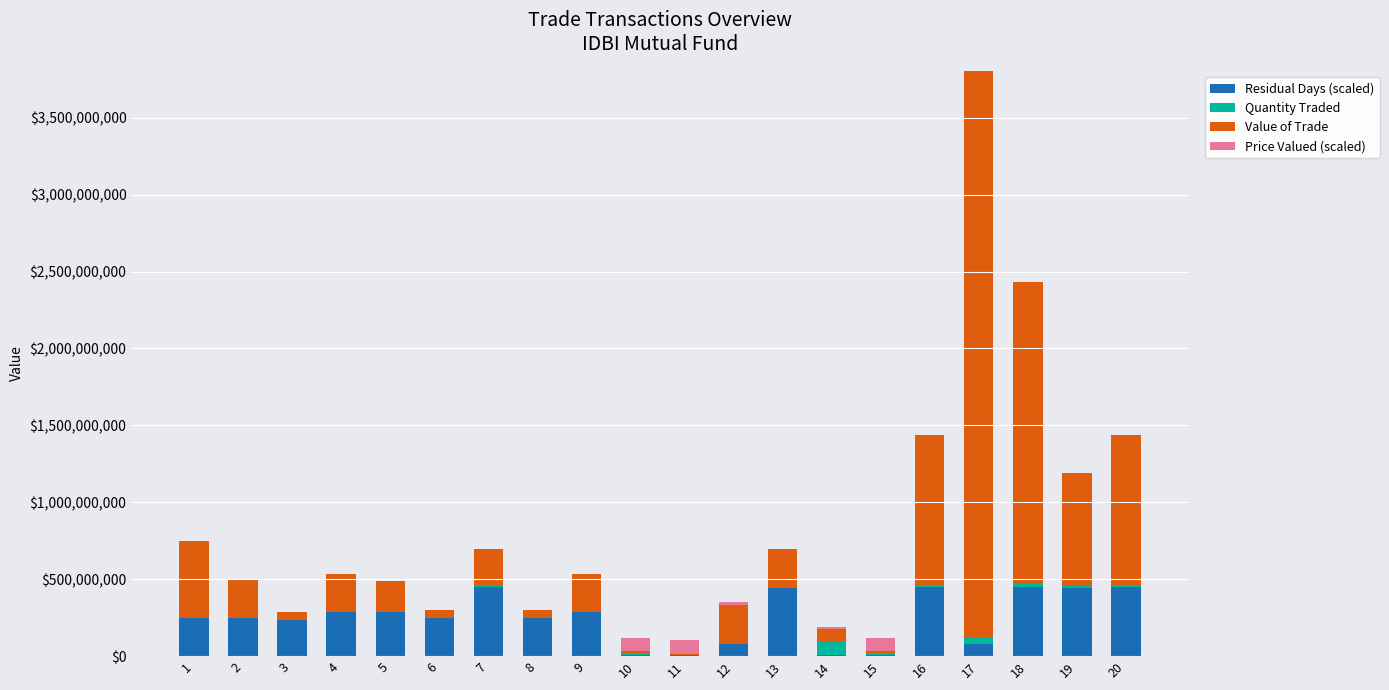

How many series are shown in this chart?

4